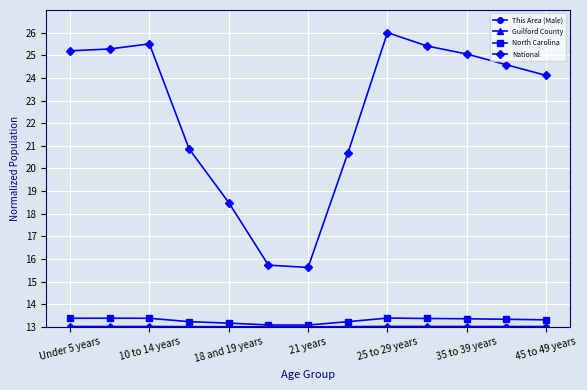

In National, how many points are higher than both neighbors (excluding endpoints)?

2